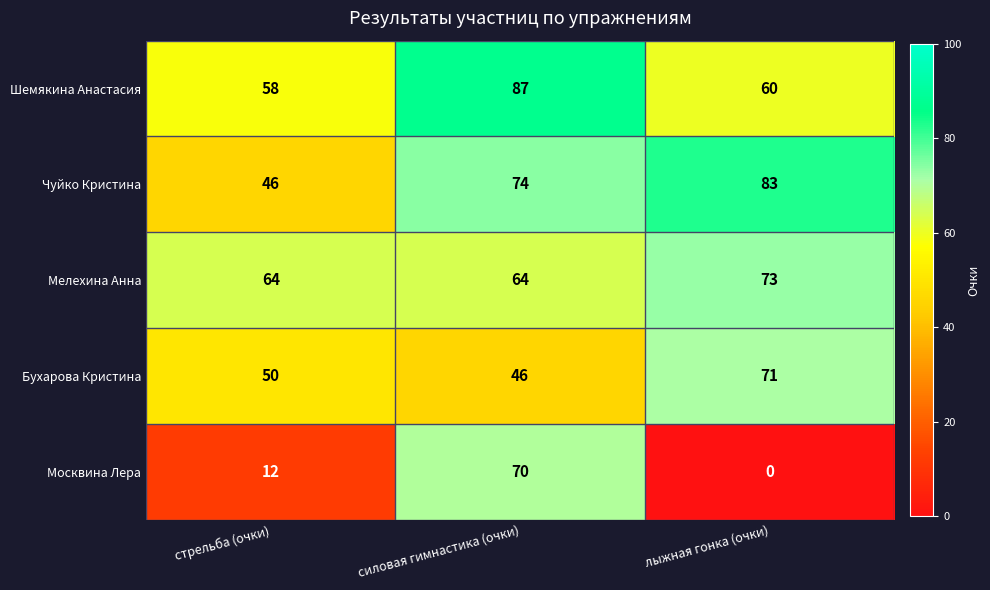

Which series changed the most between стрельба (очки) and лыжная гонка (очки)?

Чуйко Кристина